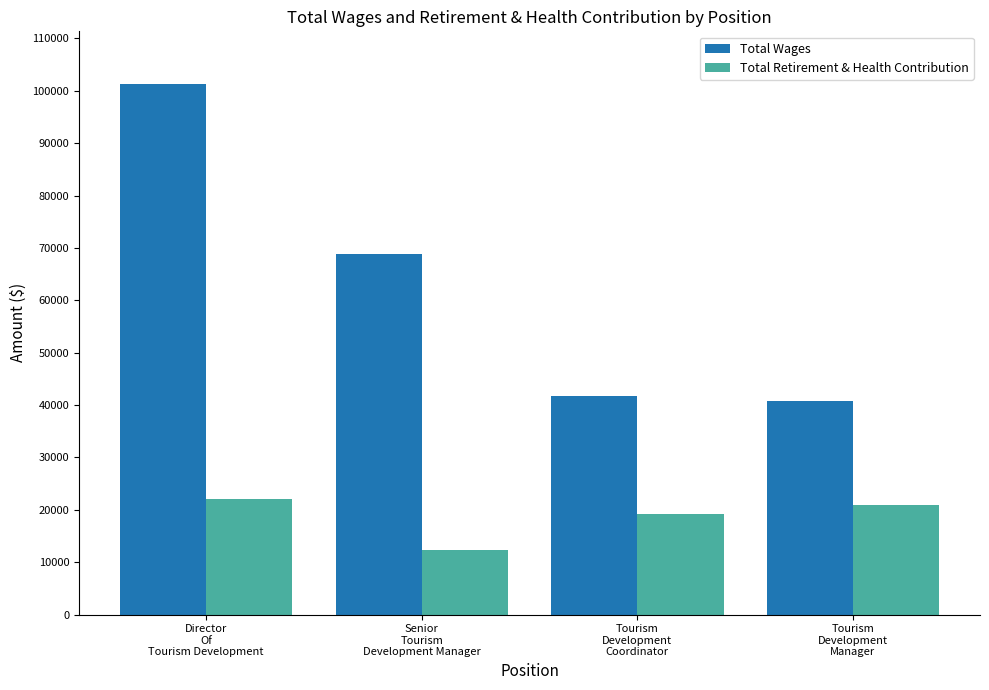

Is it true that Total Retirement & Health Contribution equals 7911 at Director
Of
Tourism Development?

False